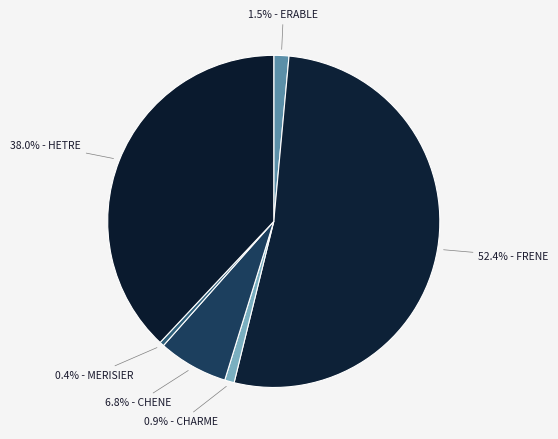

To the nearest percent, what is the average slice percentage?

17%